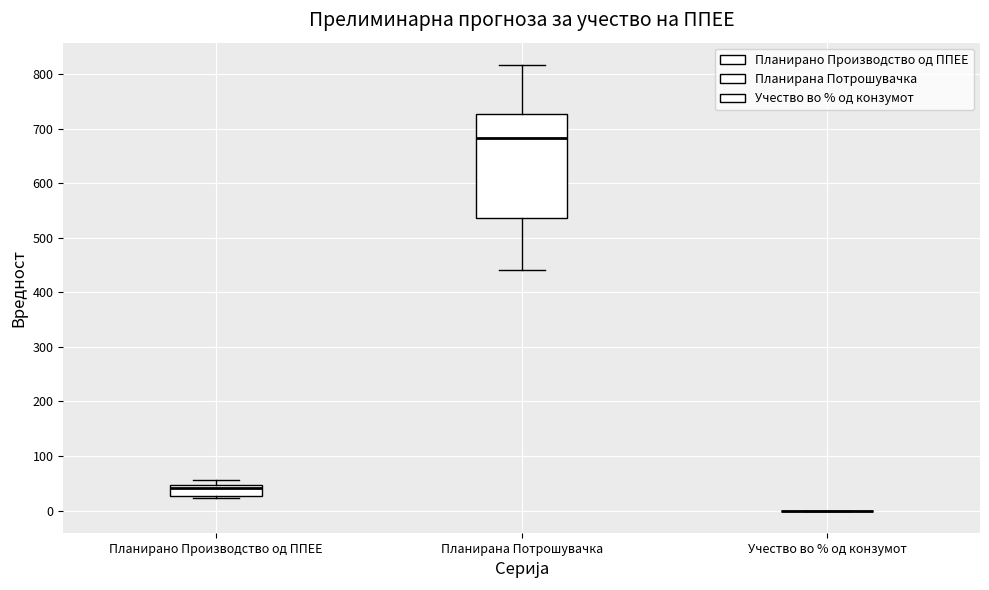

Where is the upper edge of the box for Планирано Производство од ППЕЕ on the y-axis? The values are not printed on the chart, so give them approximately, as read against the axis.

50